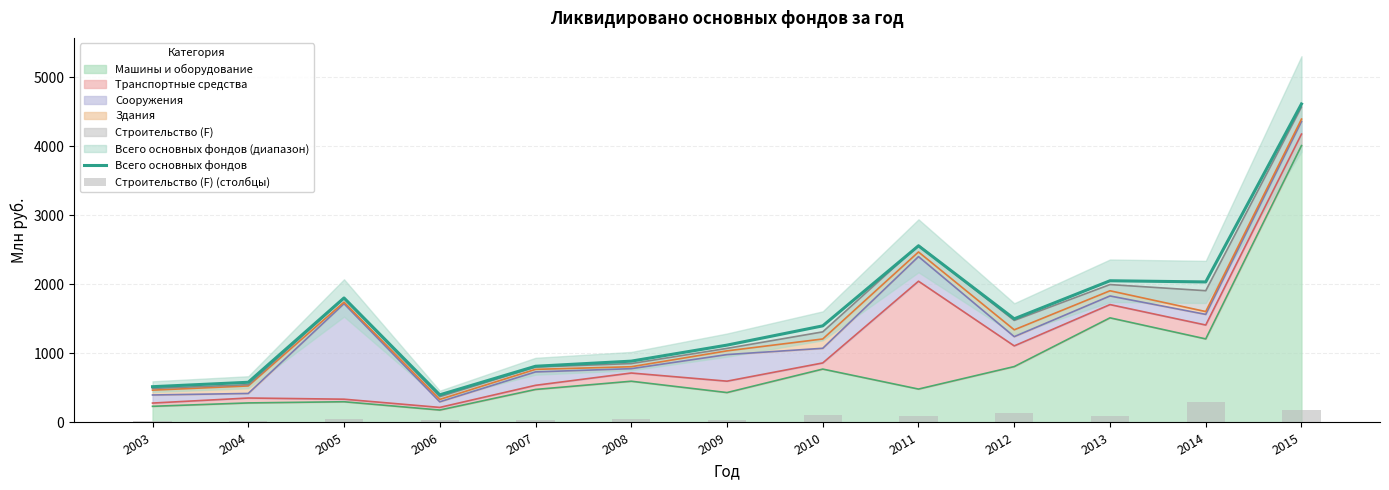

How many data points does each series have?

13